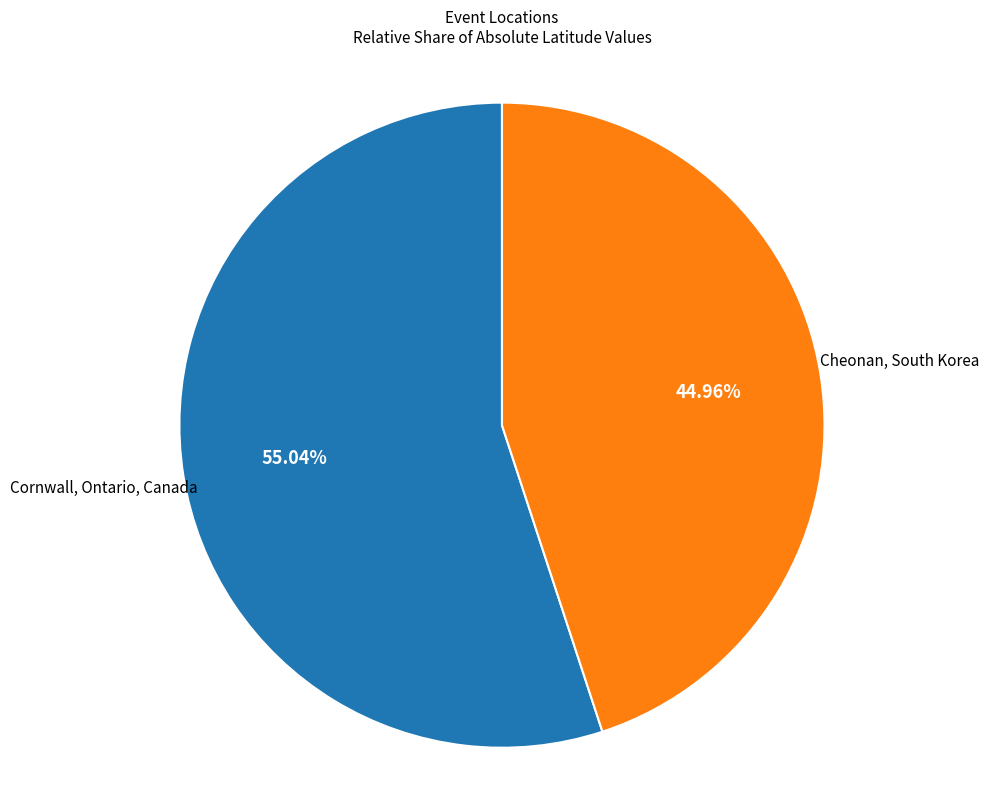

To the nearest percent, what is the average slice percentage?

50%